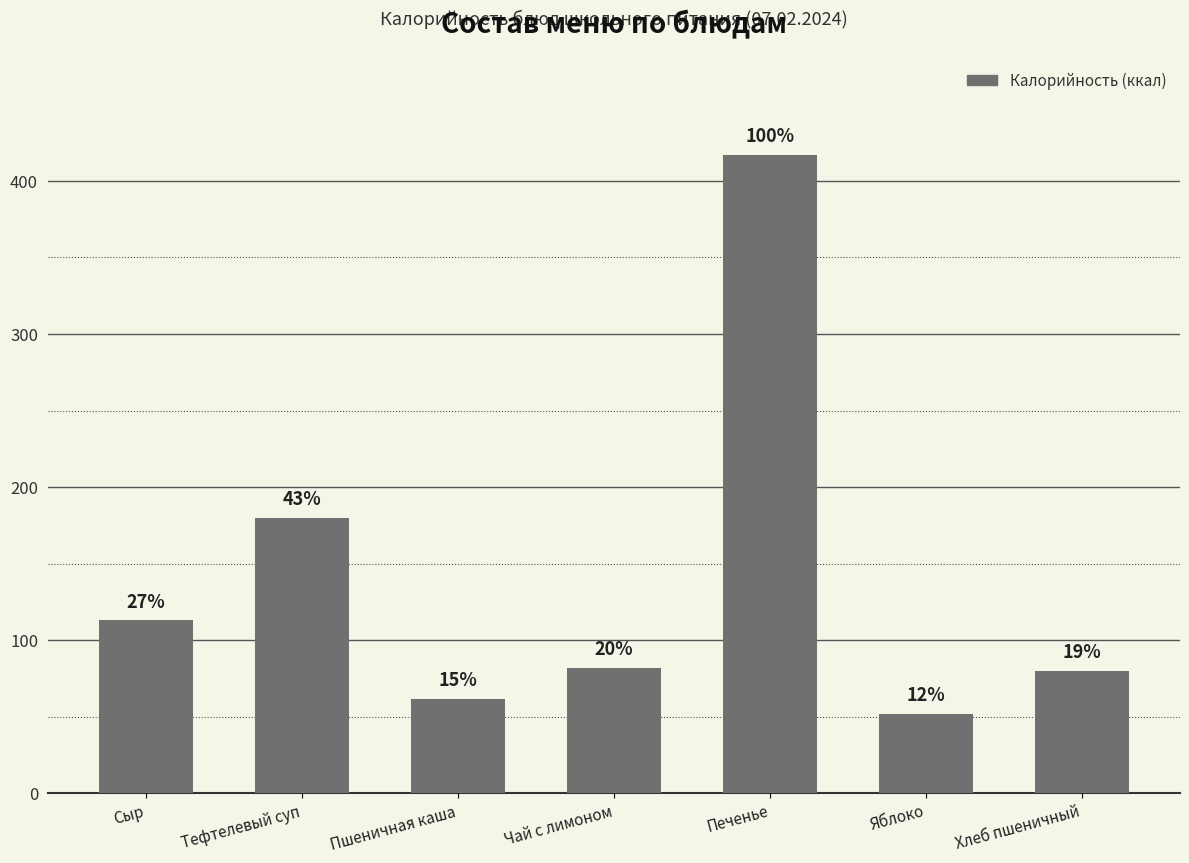

Does the chart contain any negative values?

No